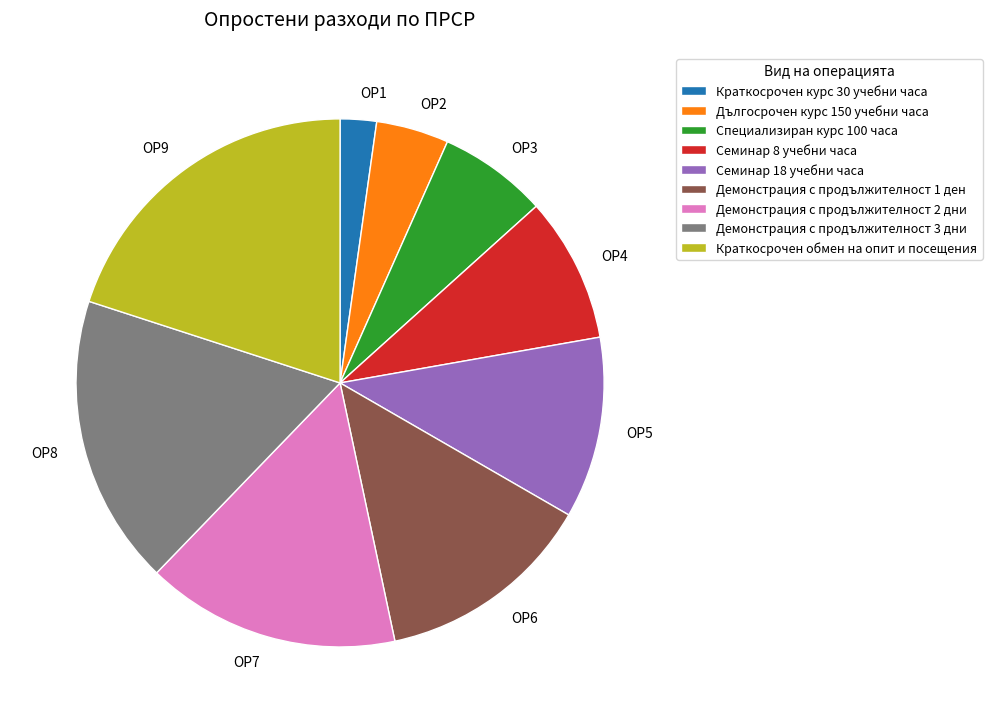

Which has a higher value, ОР2 or ОР6?

ОР6